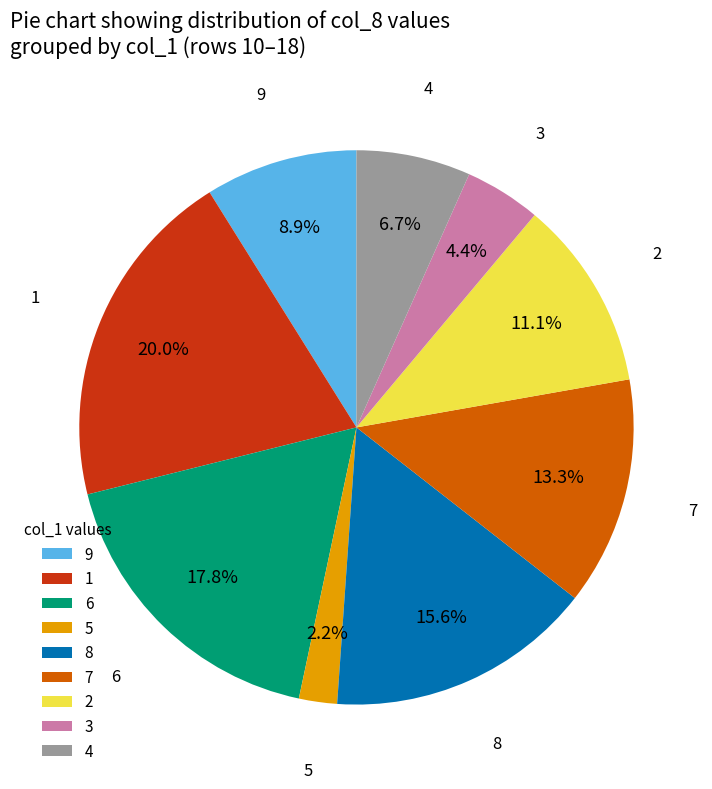

How many slices are in this pie chart?

9